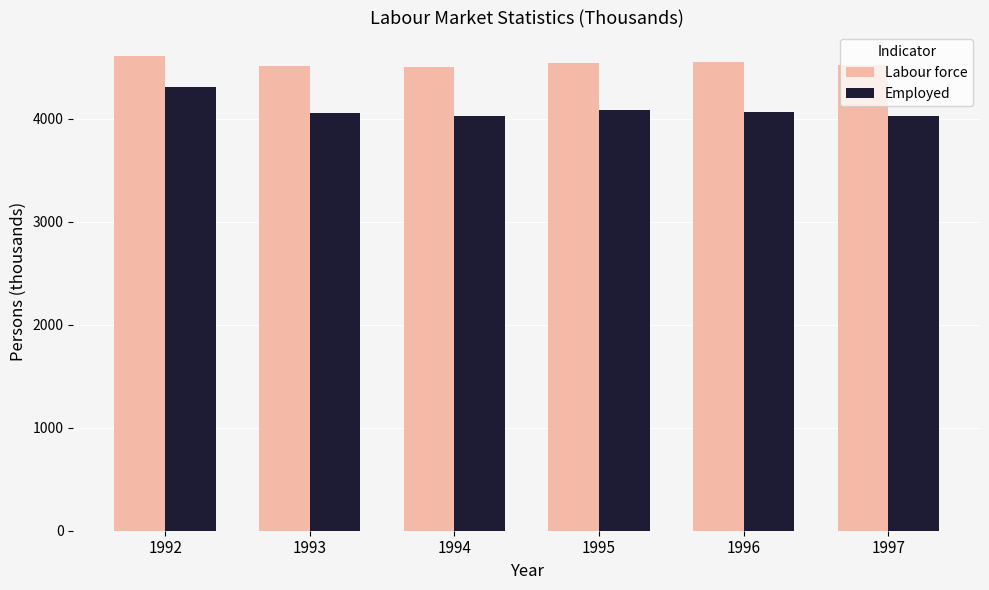

What is the approximate value of Employed at 1994?

4027.4